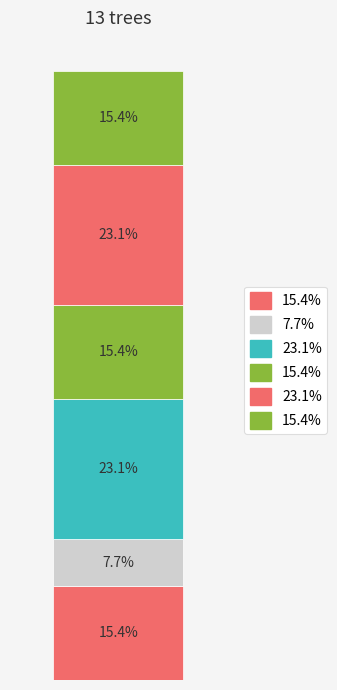

Does the chart contain stacked bars?

Yes